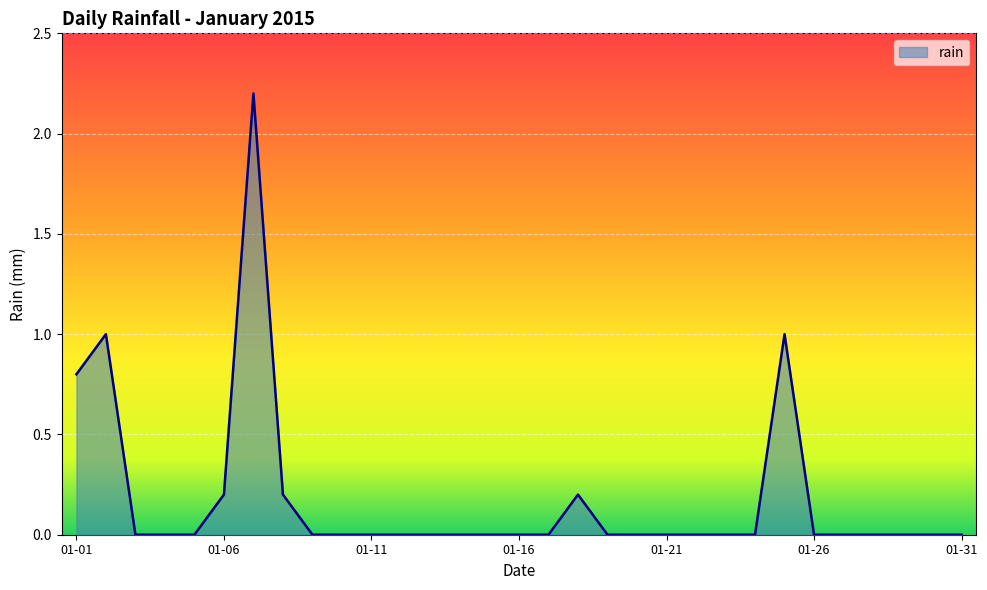

What is the difference between the maximum and minimum values?

2.2